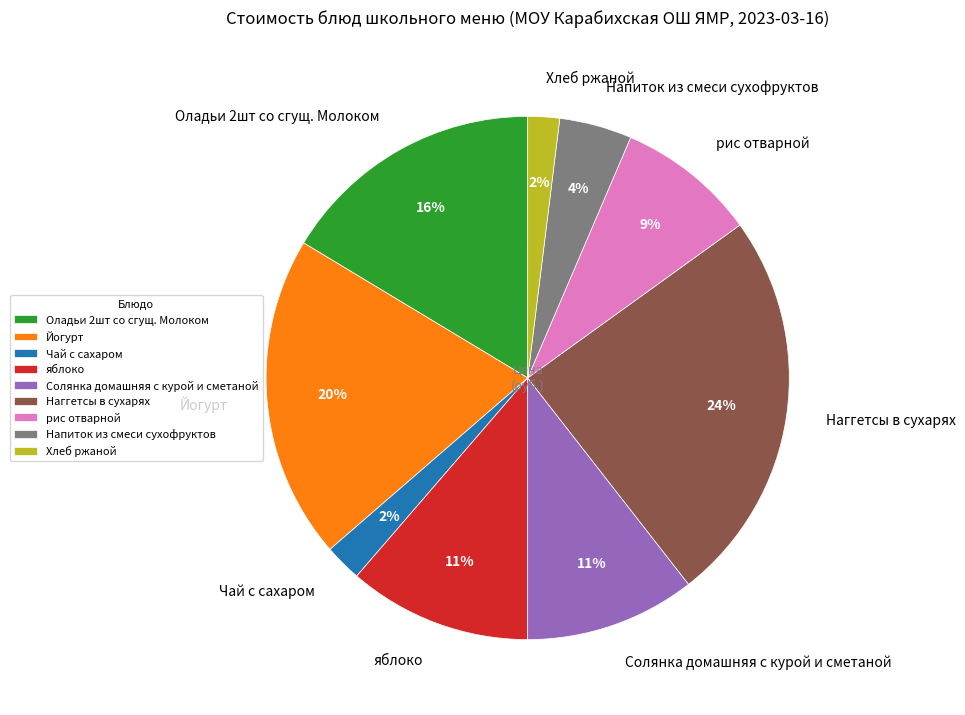

To the nearest percent, what portion does Солянка домашняя с курой и сметаной represent?

11%